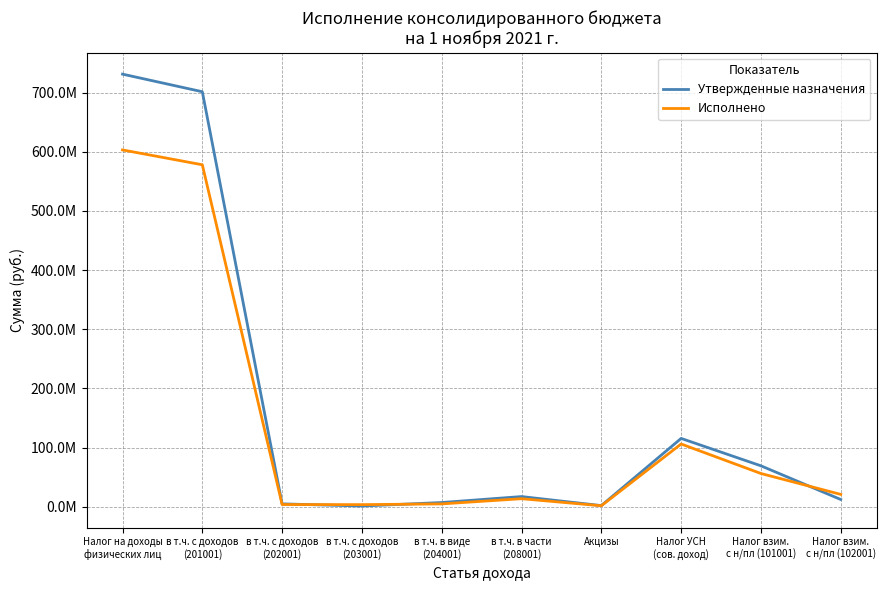

What is the sum of the Исполнено values at Акцизы and в т.ч. в части
(208001)?

14936585.8